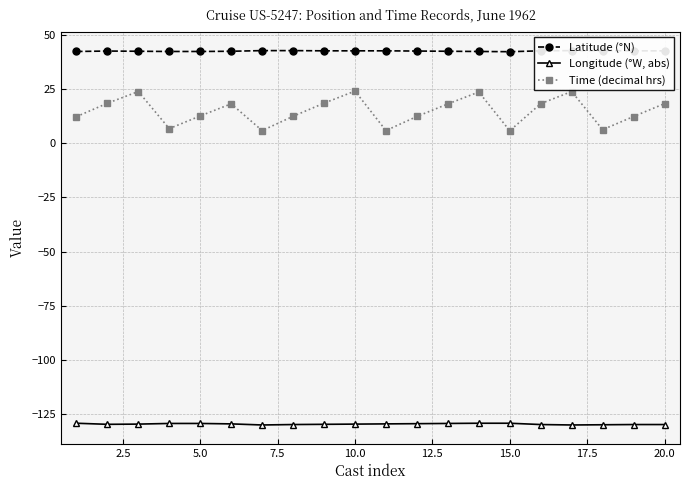

What is the average value of the Longitude (°W, abs) series?

-129.5